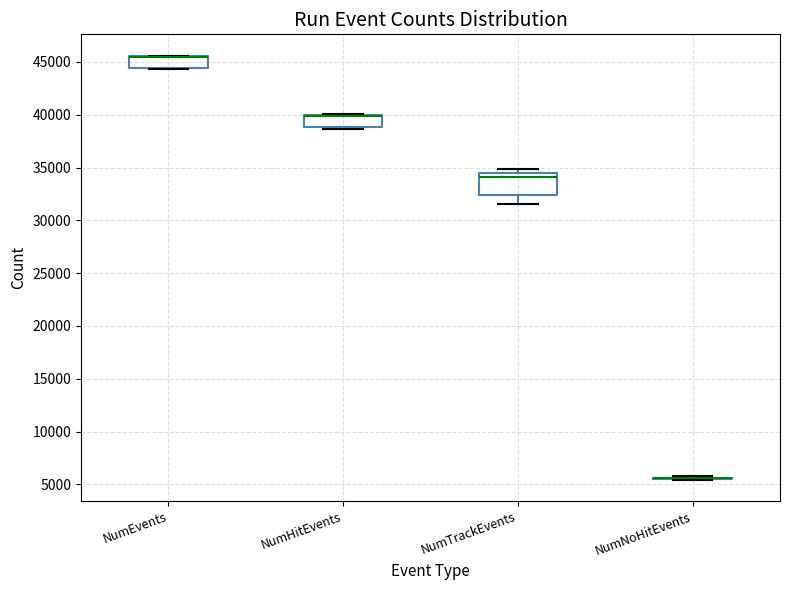

Reading left to right, read every box against the y-axis: the position of its median line, the range the box covers, and the ends of its whiskers. The values are not printed on the chart, so give them approximately, as read against the axis.

NumEvents: median 45500 (drawn on the box's upper edge), box 44500 to 45500, whiskers 44500 to 45500
NumHitEvents: median 40000 (drawn on the box's upper edge), box 39000 to 40000, whiskers 38500 to 40000 (just above the box's upper edge)
NumTrackEvents: median 34000, box 32500 to 34500, whiskers 31500 to 35000
NumNoHitEvents: box collapsed to a line at 5500, whiskers 5500 to 6000